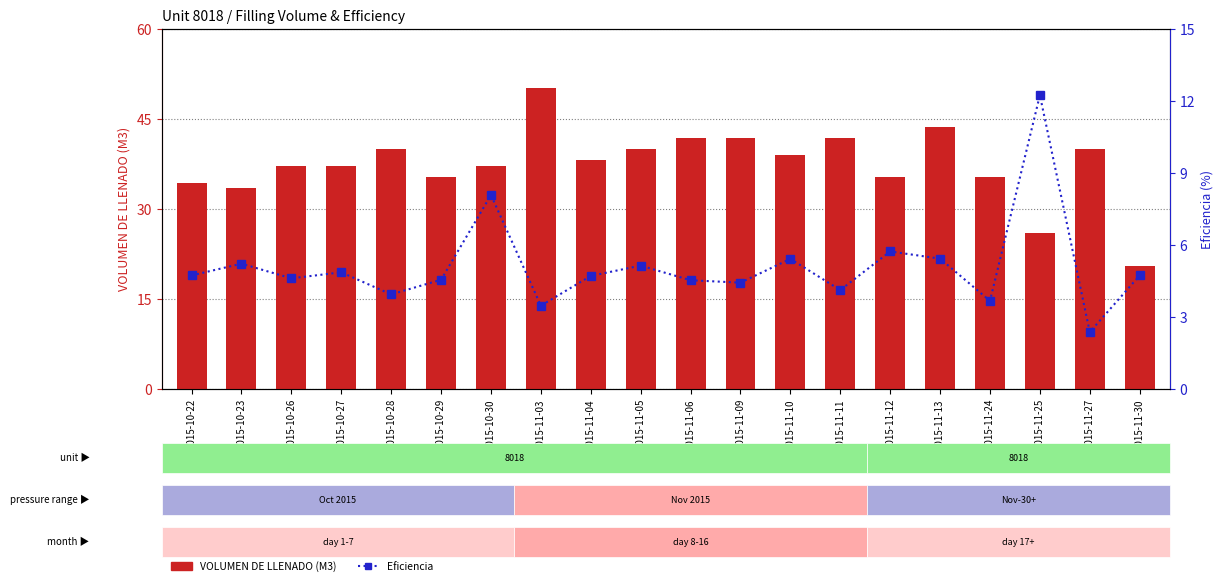

Which category has the highest value in the VOLUMEN DE LLENADO (M3) series?

2015-11-03